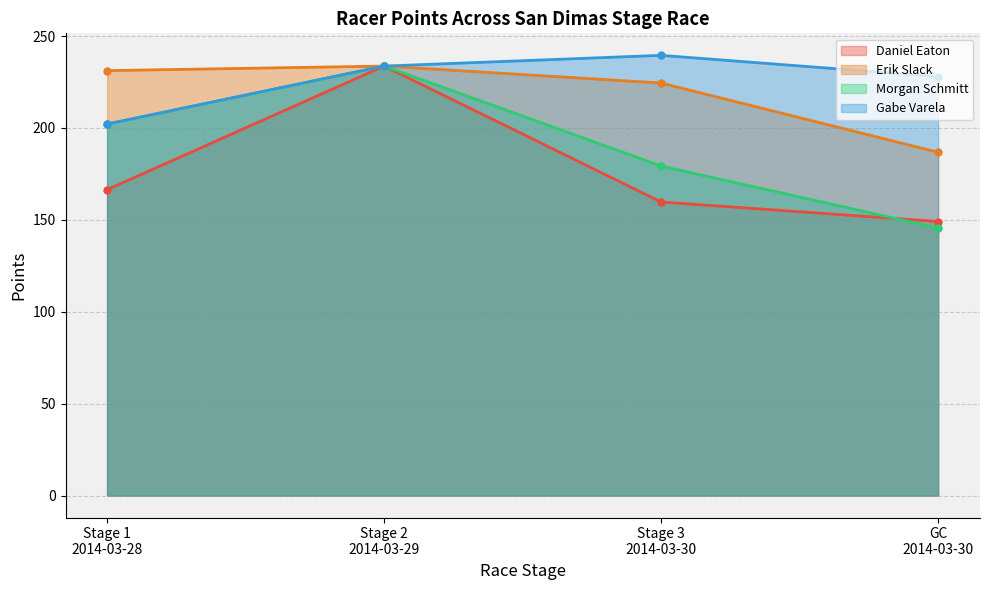

Does the chart have visible grid lines?

Yes